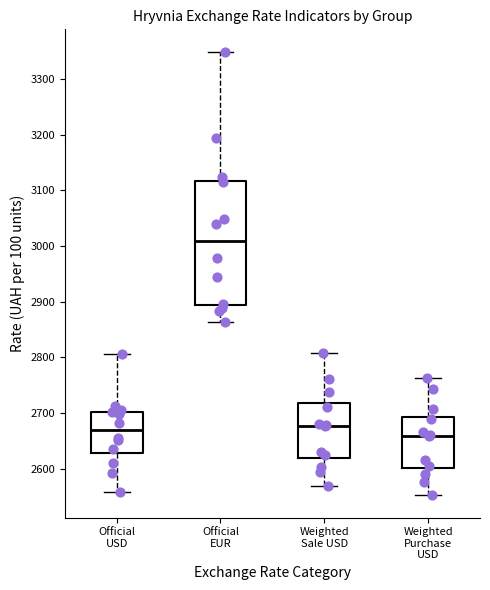

Reading left to right, transcribe this box plot: for each box, give where its median line is, the range the box spans, and where its two whiskers end, as read against the y-axis. The values are not printed on the chart, so give them approximately, as read against the axis.

Official USD: median 2670, box 2630 to 2700, whiskers 2560 to 2810
Official EUR: median 3010, box 2890 to 3120, whiskers 2860 to 3350
Weighted Sale USD: median 2680, box 2620 to 2720, whiskers 2570 to 2810
Weighted Purchase USD: median 2660, box 2600 to 2690, whiskers 2550 to 2760